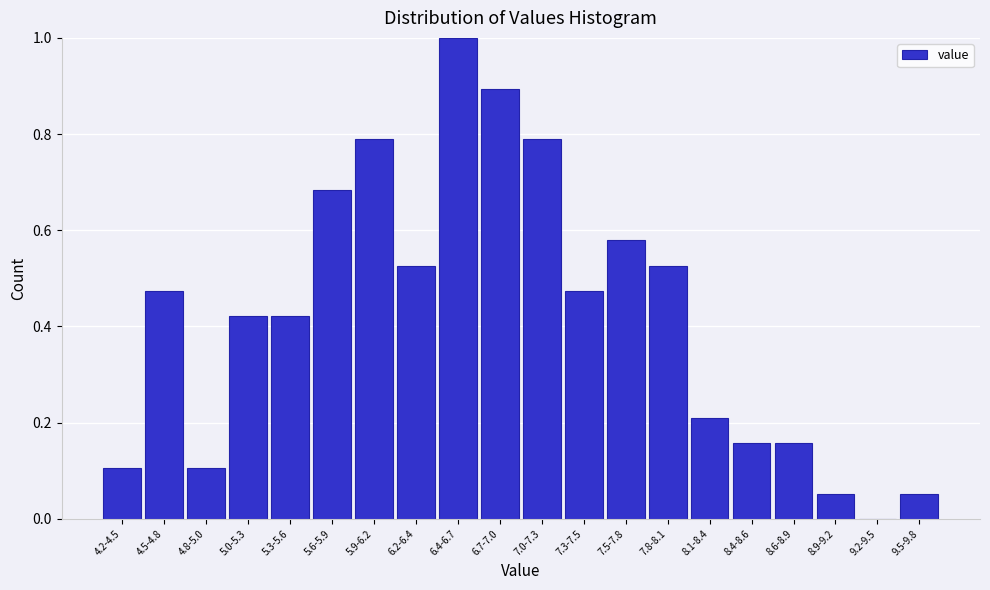

Which label corresponds to the largest value in the chart?

6.4-6.7